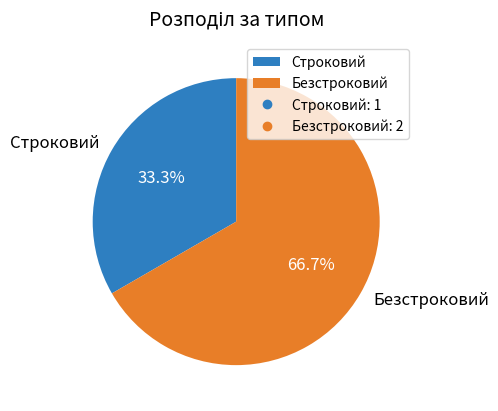

Count the number of slices in the pie.

2